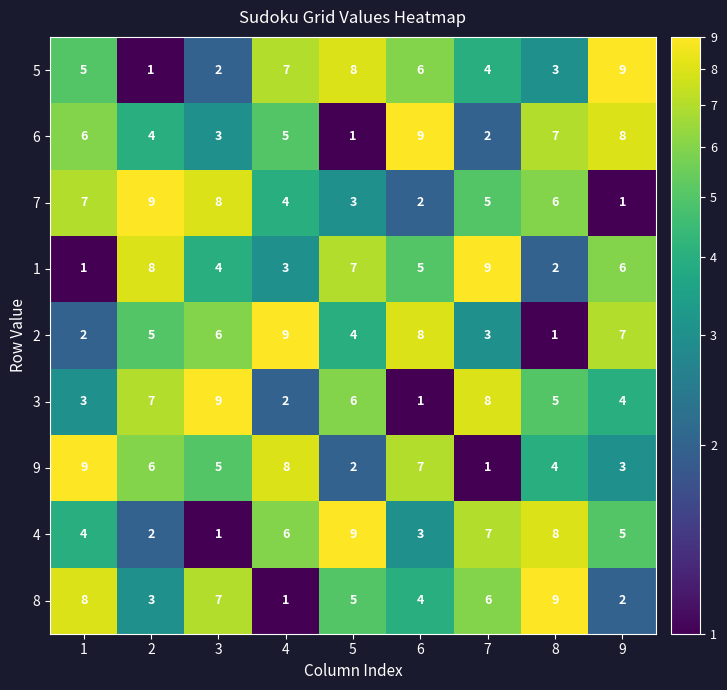

True or false: 2 has a value of 2 at 1.

True